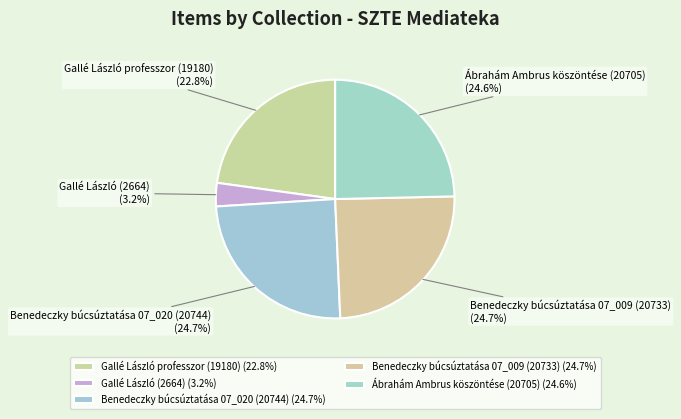

Do Benedeczky búcsúztatása 07_020 (20744) and Benedeczky búcsúztatása 07_009 (20733) together represent more than half of the pie?

No